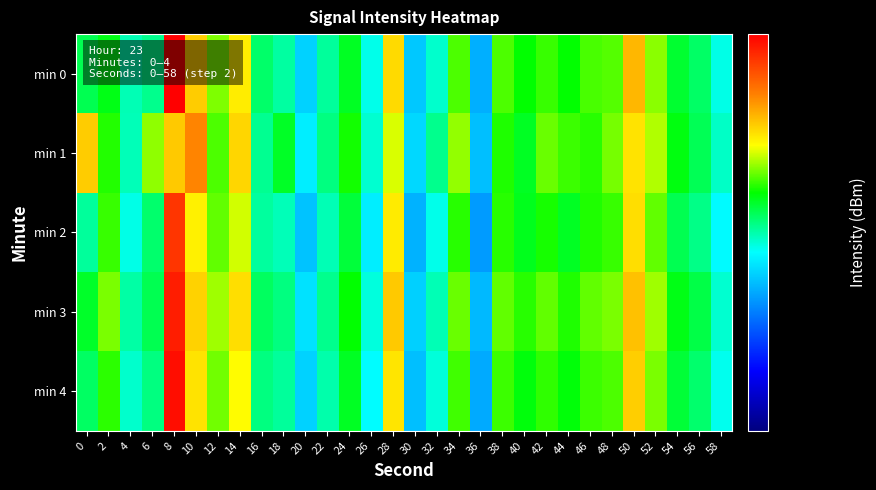

At how many categories does at least one series exceed 123?

23